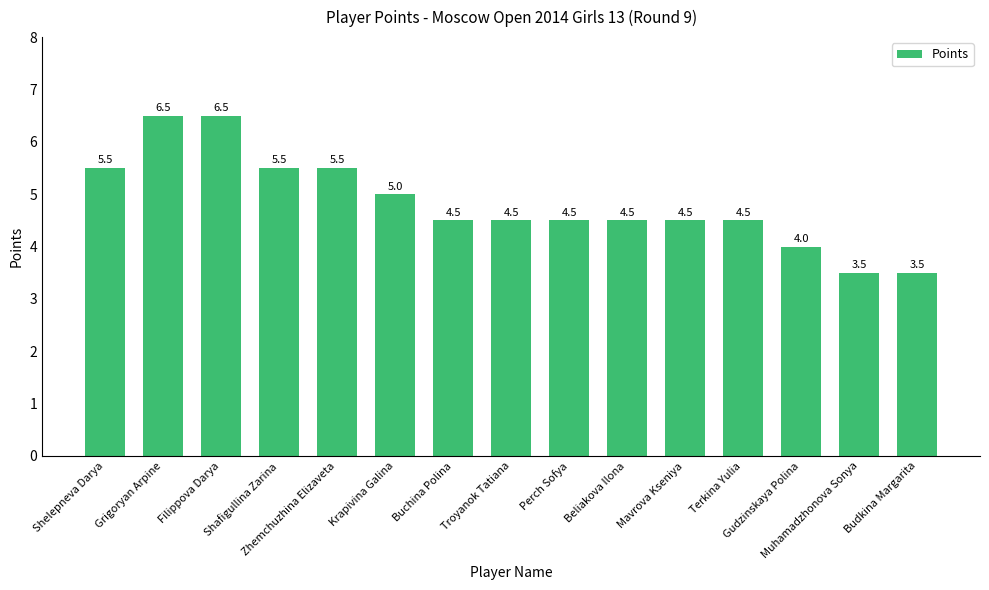

How many bars are there in total?

15